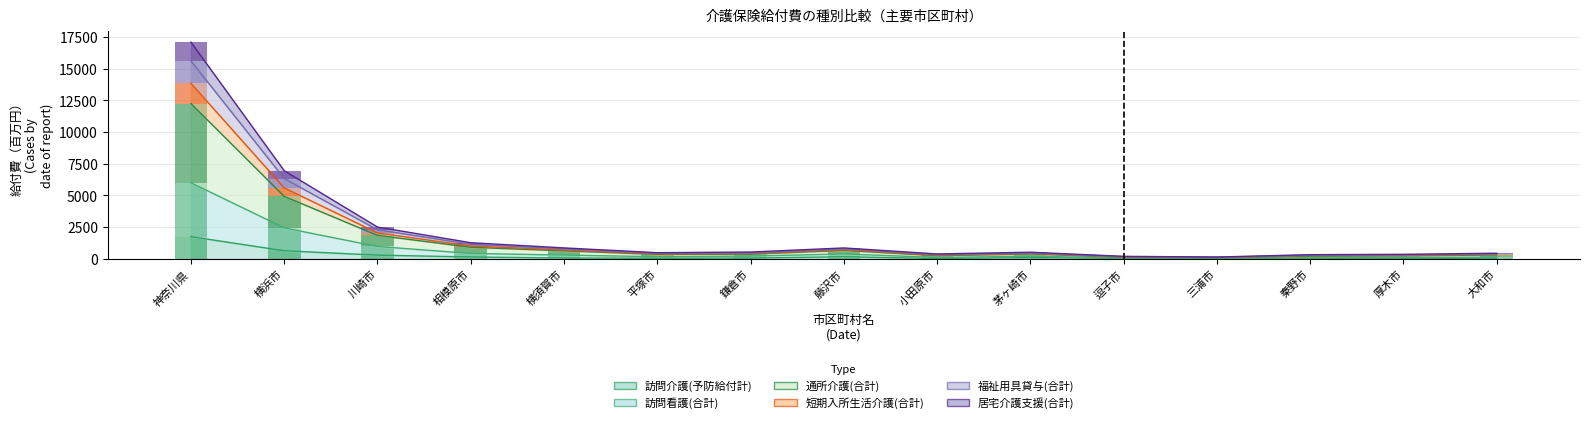

List the labels in order of 通所介護(合計) value, smallest first.

三浦市, 逗子市, 秦野市, 厚木市, 小田原市, 鎌倉市, 大和市, 茅ヶ崎市, 平塚市, 藤沢市, 横須賀市, 相模原市, 川崎市, 横浜市, 神奈川県